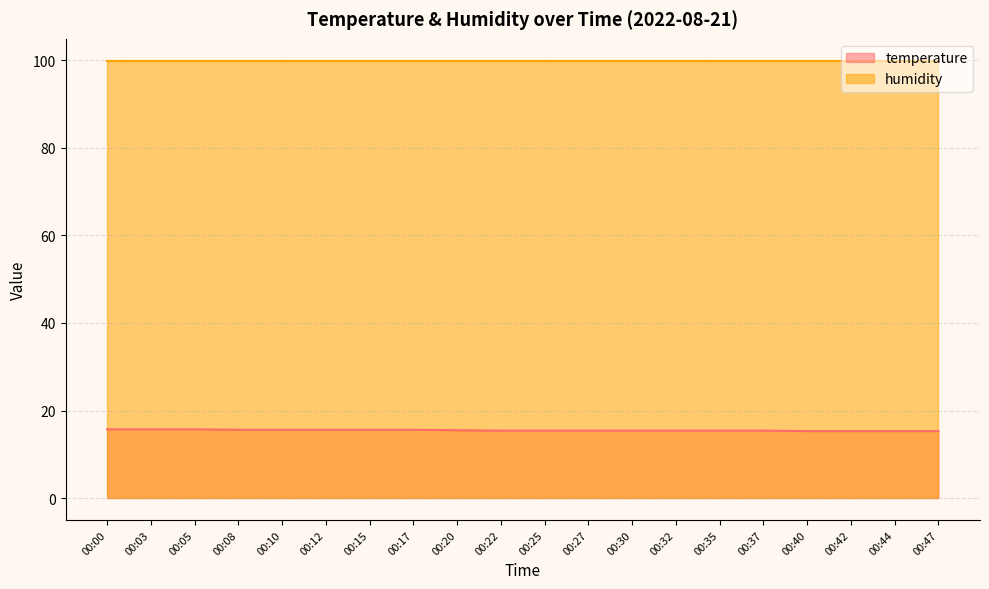

Does the chart display data point markers on the line(s)?

No